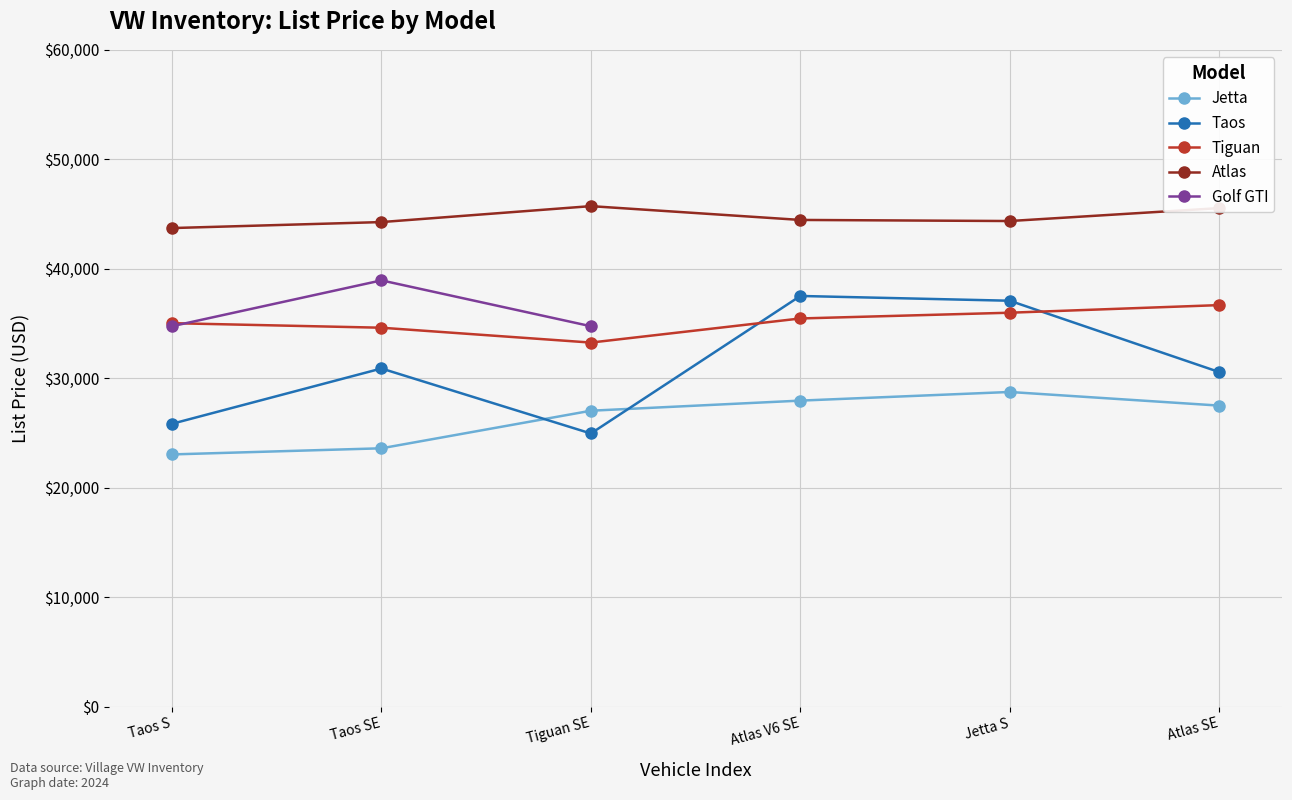

True or false: Atlas and Tiguan intersect in this chart.

False